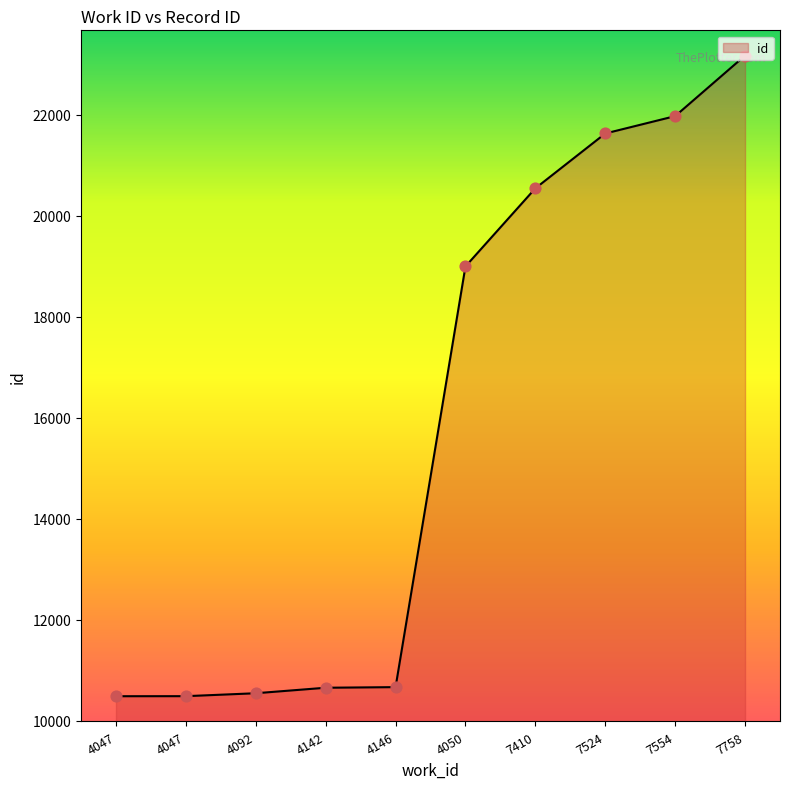

Between 7410 and 4142, which is larger?

7410